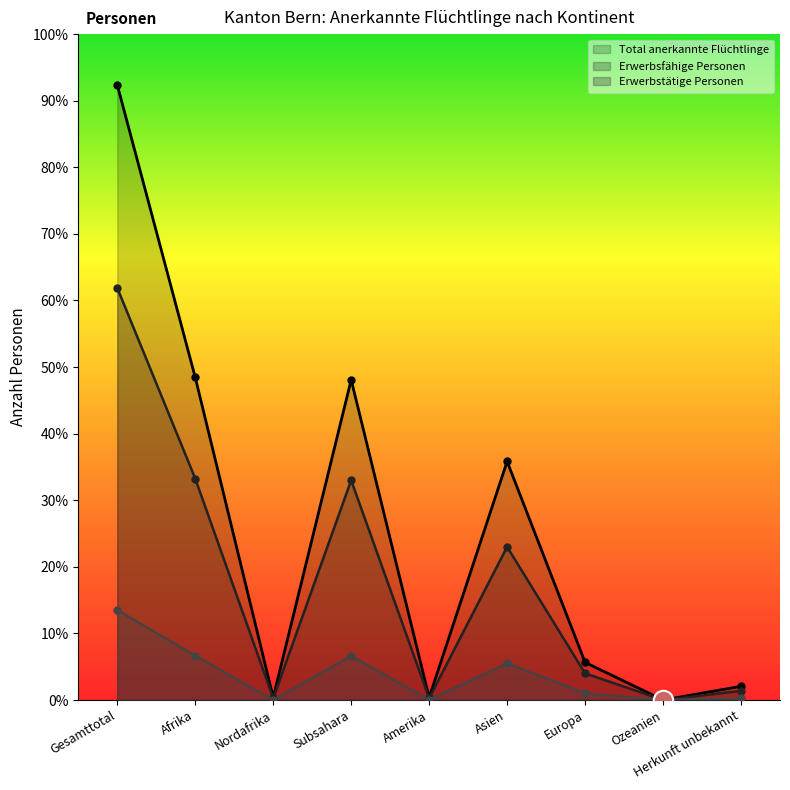

Where is Erwerbstätige Personen nearest to the value 236?

Afrika